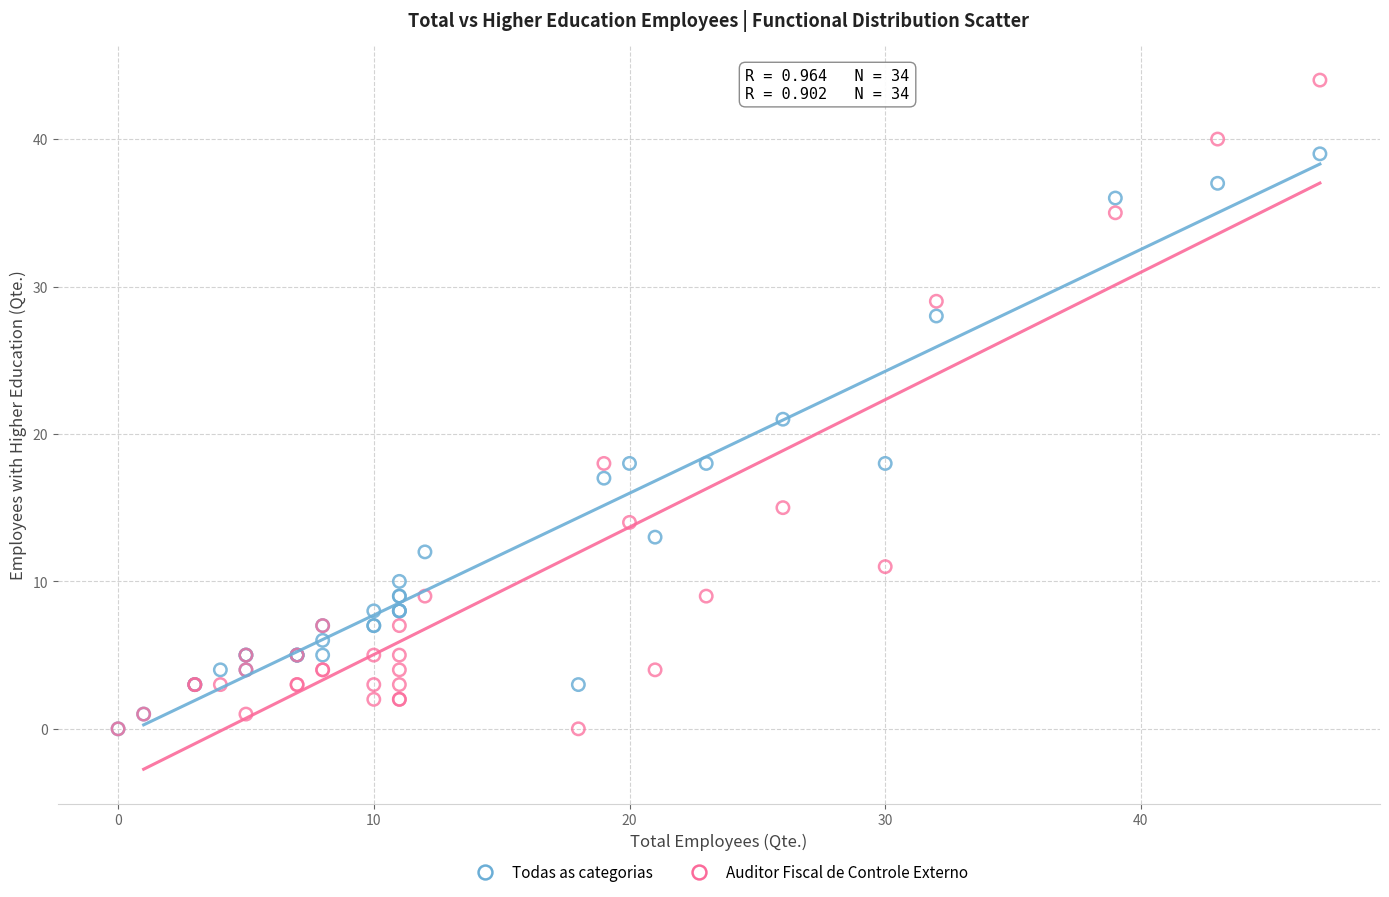

In the Auditor Fiscal de Controle Externo series, what Y value is closest to 22?

18